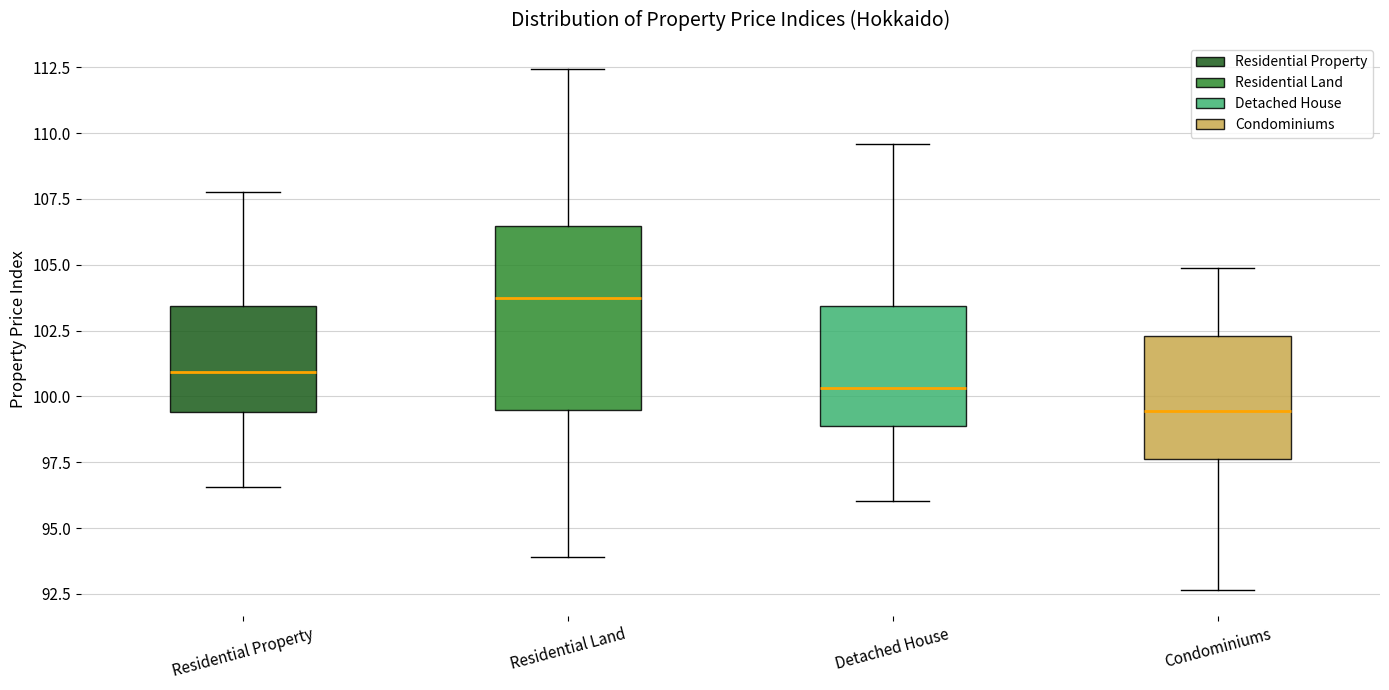

Reading left to right, transcribe this box plot: for each box, give where its median line is, the range the box spans, and where its two whiskers end, as read against the y-axis. The values are not printed on the chart, so give them approximately, as read against the axis.

Residential Property: median 101.0, box 99.5 to 103.5, whiskers 96.5 to 108.0
Residential Land: median 103.5, box 99.5 to 106.5, whiskers 94.0 to 112.5
Detached House: median 100.5, box 99.0 to 103.5, whiskers 96.0 to 109.5
Condominiums: median 99.5, box 97.5 to 102.5, whiskers 92.5 to 105.0